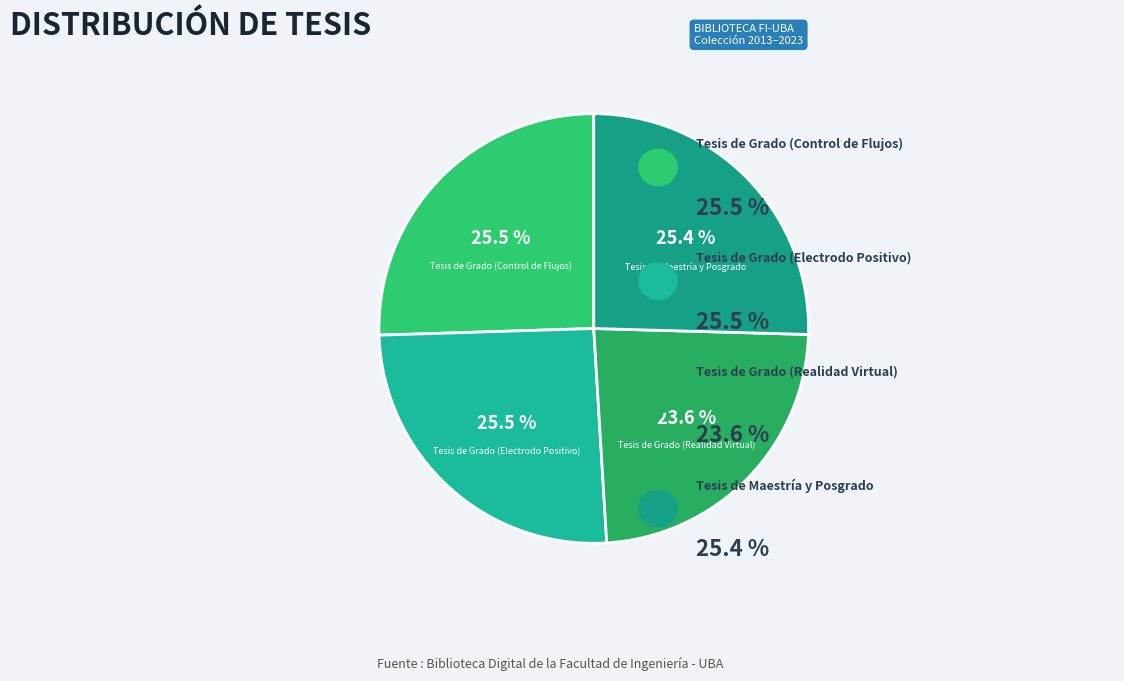

Approximately how many times larger is the value at Tesis de Grado (Realidad Virtual) compared to Tesis de Grado (Electrodo Positivo)?

0.9